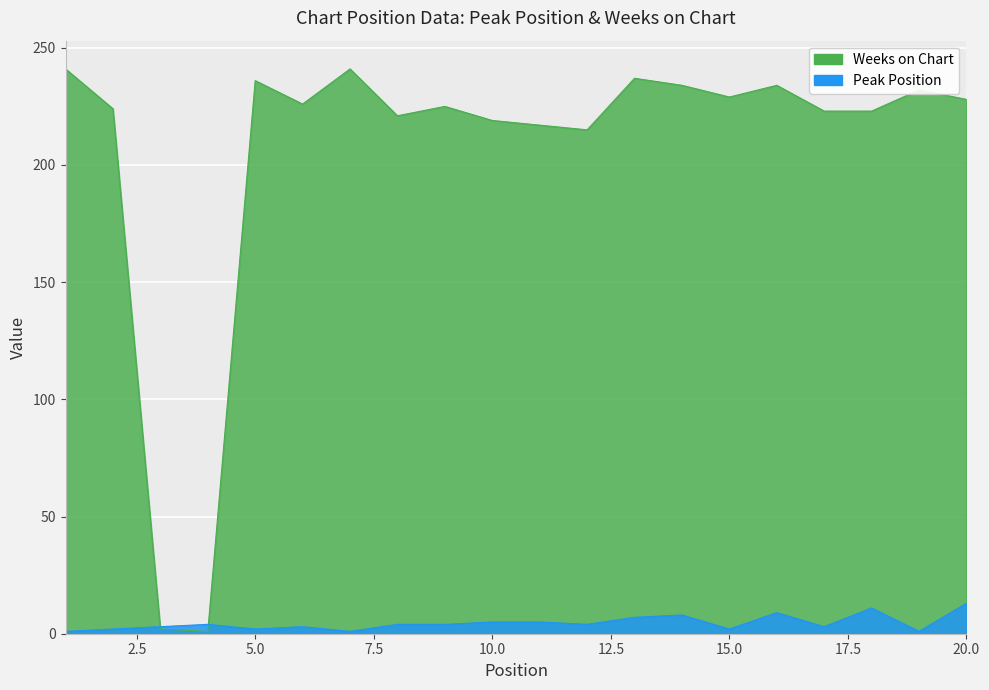

What is the minimum value for Peak Position?

1